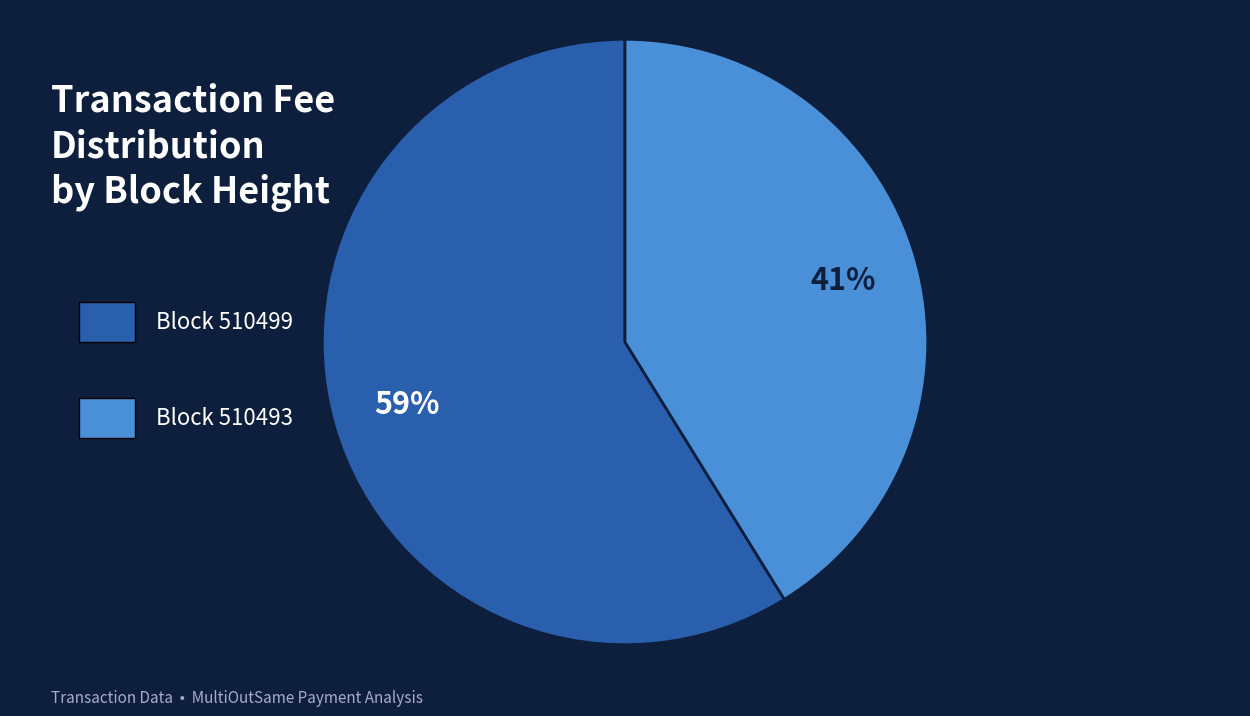

To the nearest percent, what is the average slice percentage?

50%